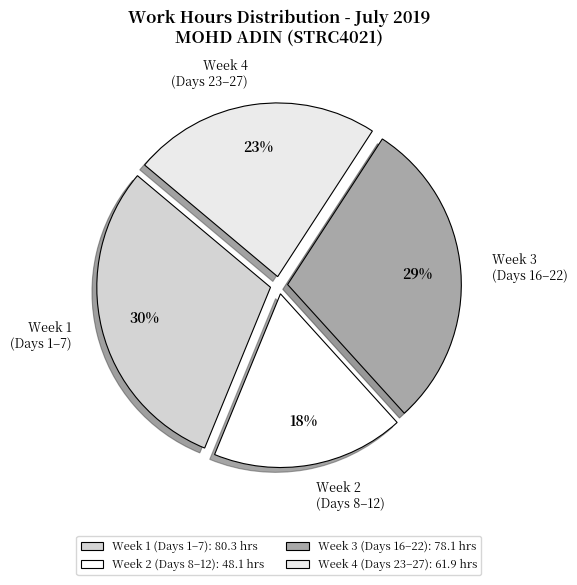

Count the number of slices in the pie.

4